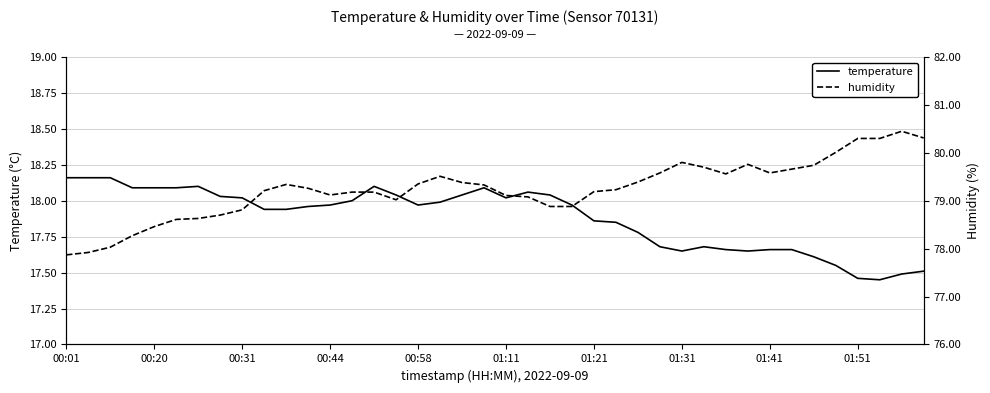

What are all the series names shown in the legend?

temperature, humidity